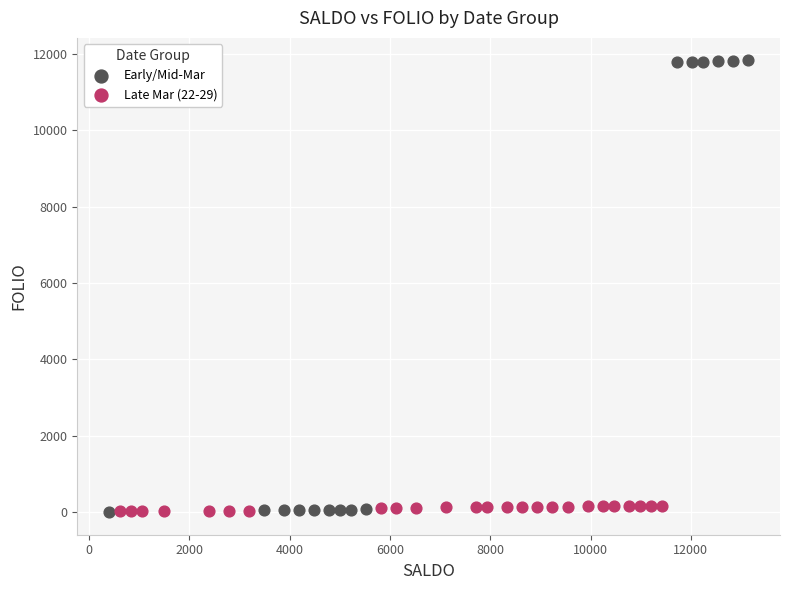

Which series has the largest Y range (max minus min)?

Early/Mid-Mar